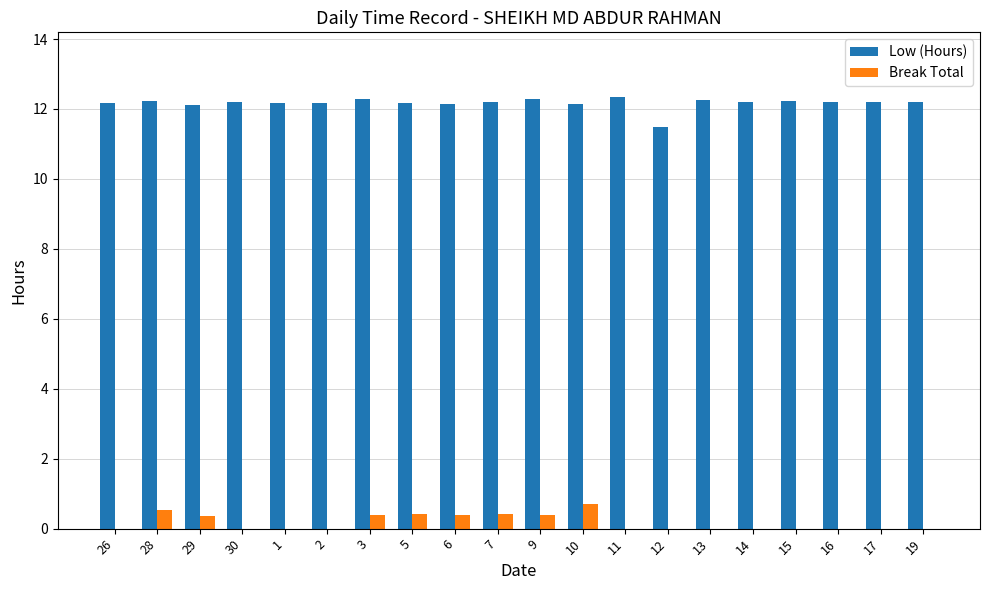

How many groups of bars are there?

20